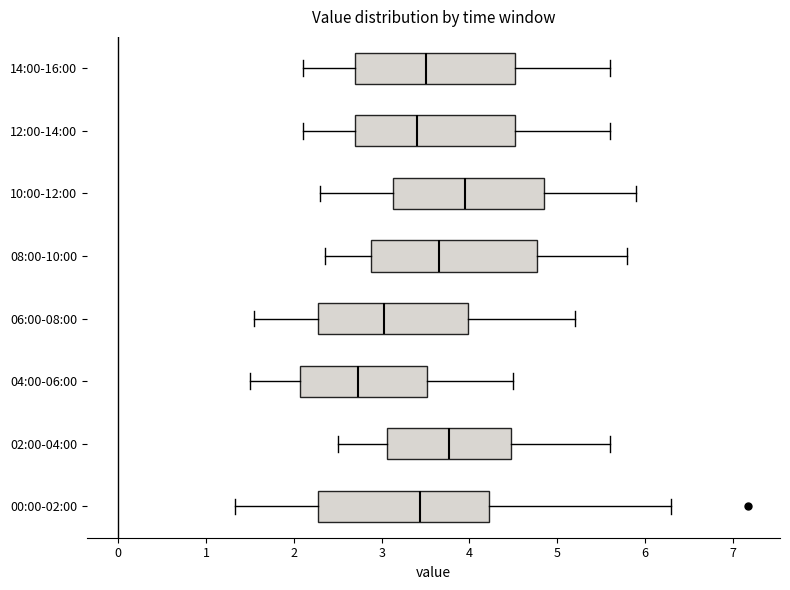

Reading bottom to top, read every box against the x-axis: the position of its median line, the range the box covers, and the ends of its whiskers. The values are not printed on the chart, so give them approximately, as read against the axis.

00:00-02:00: median 3.4, box 2.3 to 4.2, whiskers 1.3 to 6.3
02:00-04:00: median 3.8, box 3.1 to 4.5, whiskers 2.5 to 5.6
04:00-06:00: median 2.7, box 2.1 to 3.5, whiskers 1.5 to 4.5
06:00-08:00: median 3.0, box 2.3 to 4.0, whiskers 1.6 to 5.2
08:00-10:00: median 3.7, box 2.9 to 4.8, whiskers 2.4 to 5.8
10:00-12:00: median 4.0, box 3.1 to 4.9, whiskers 2.3 to 5.9
12:00-14:00: median 3.4, box 2.7 to 4.5, whiskers 2.1 to 5.6
14:00-16:00: median 3.5, box 2.7 to 4.5, whiskers 2.1 to 5.6